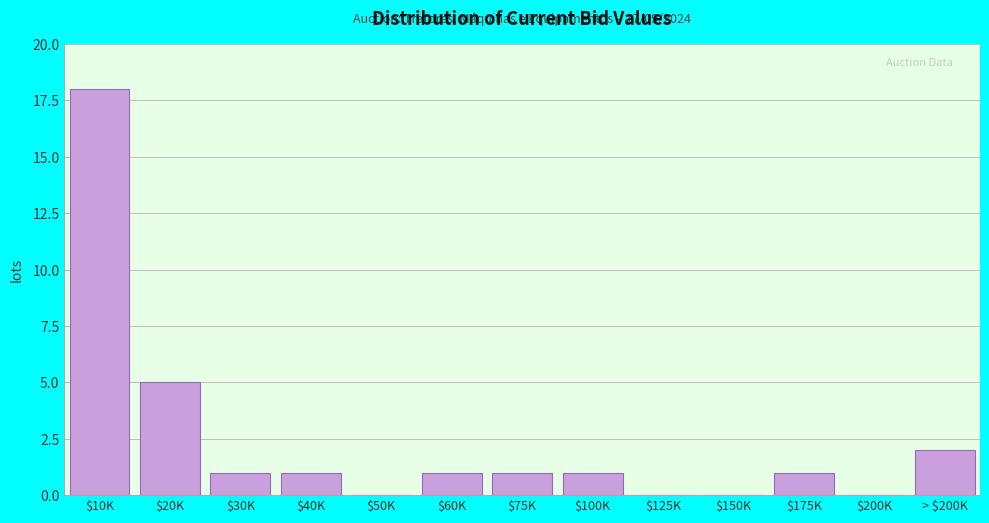

What is the greatest value displayed?

18